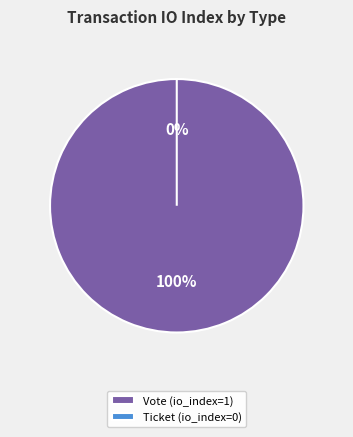

What is the change in value from Vote to Ticket?

-1